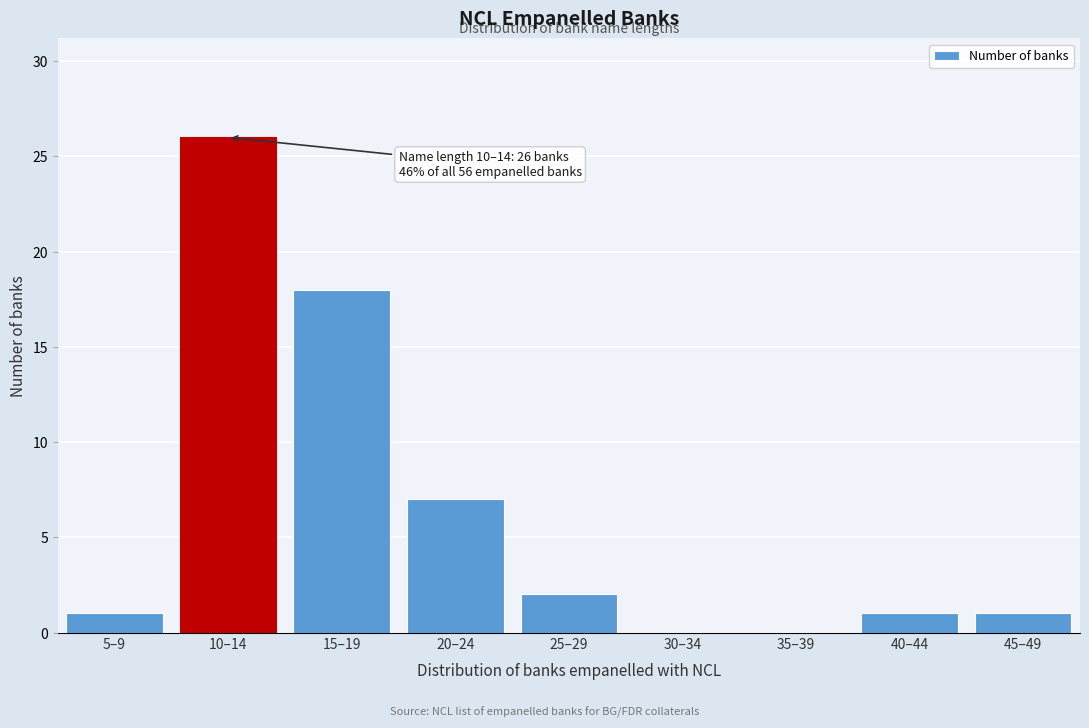

Reading left to right, what are all the values shown in this chart?

5–9=1	10–14=26	15–19=18	20–24=7	25–29=2	30–34=0	35–39=0	40–44=1	45–49=1